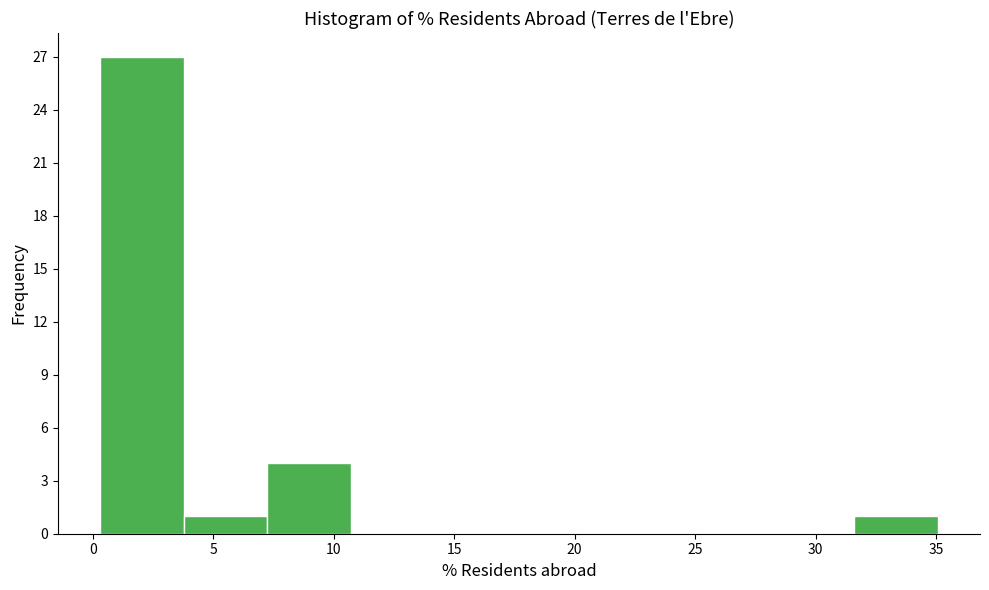

Reading left to right, transcribe this chart: for each bar, give the range it covers on the x-axis and its height. Neither the bar edges nor the heights are printed on the chart, so give them approximately, as read against the axes.

0.5 to 4.0: 27
4.0 to 7.0: 1
7.0 to 10.5: 4
10.5 to 14.0: 0
14.0 to 17.5: 0
17.5 to 21.0: 0
21.0 to 24.5: 0
24.5 to 28.0: 0
28.0 to 31.5: 0
31.5 to 35.0: 1